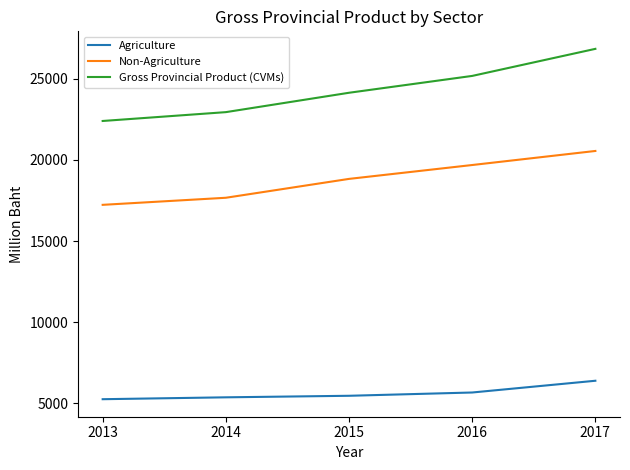

Does the chart display data point markers on the line(s)?

No